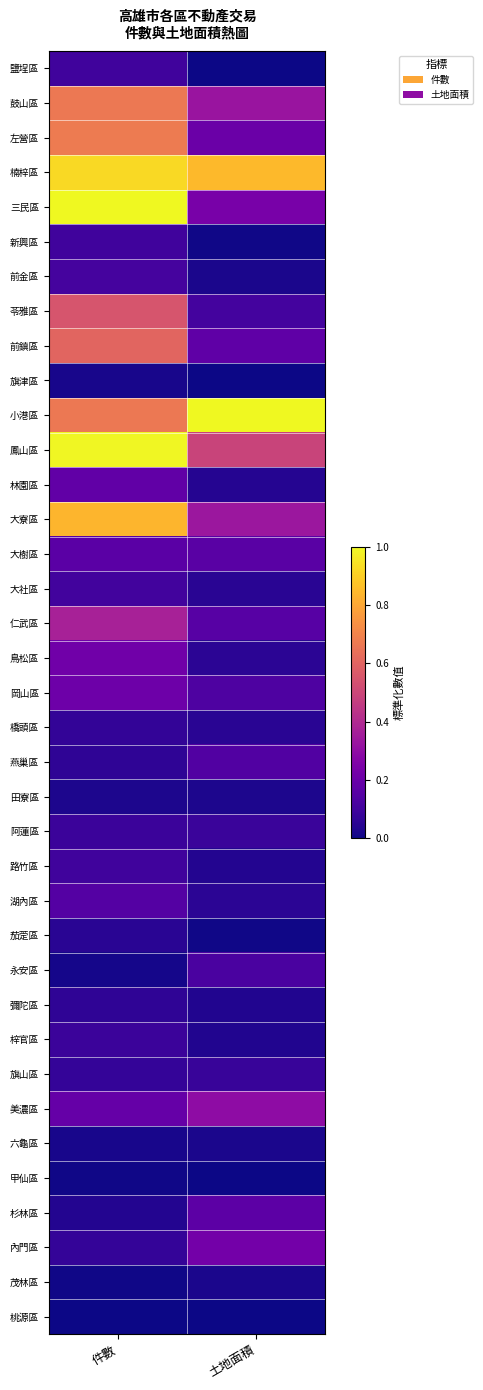

At how many categories does at least one series exceed 0?

2